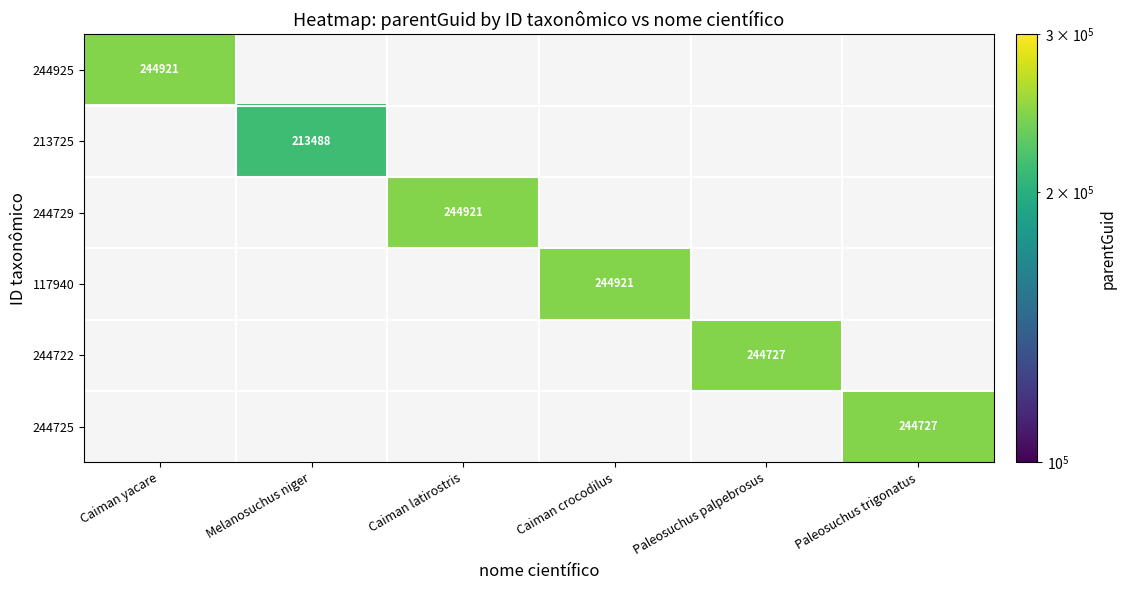

The value of 244925 at Caiman yacare is 50272. True or false?

False